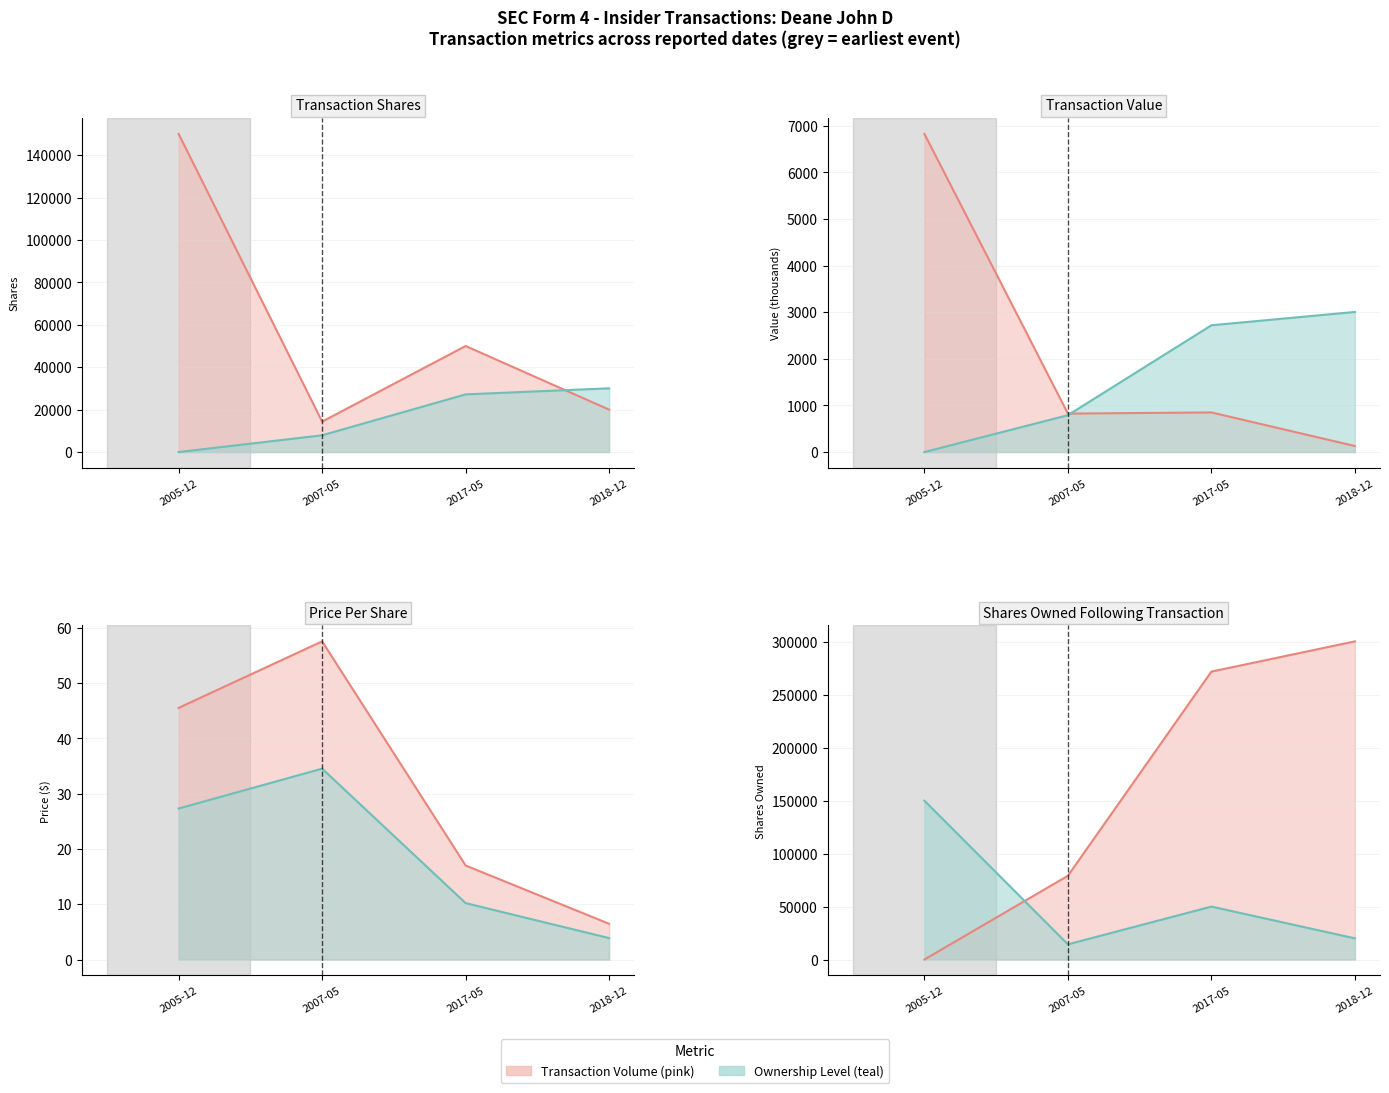

Between 2007-05 and 2005-12, which is larger?

2005-12